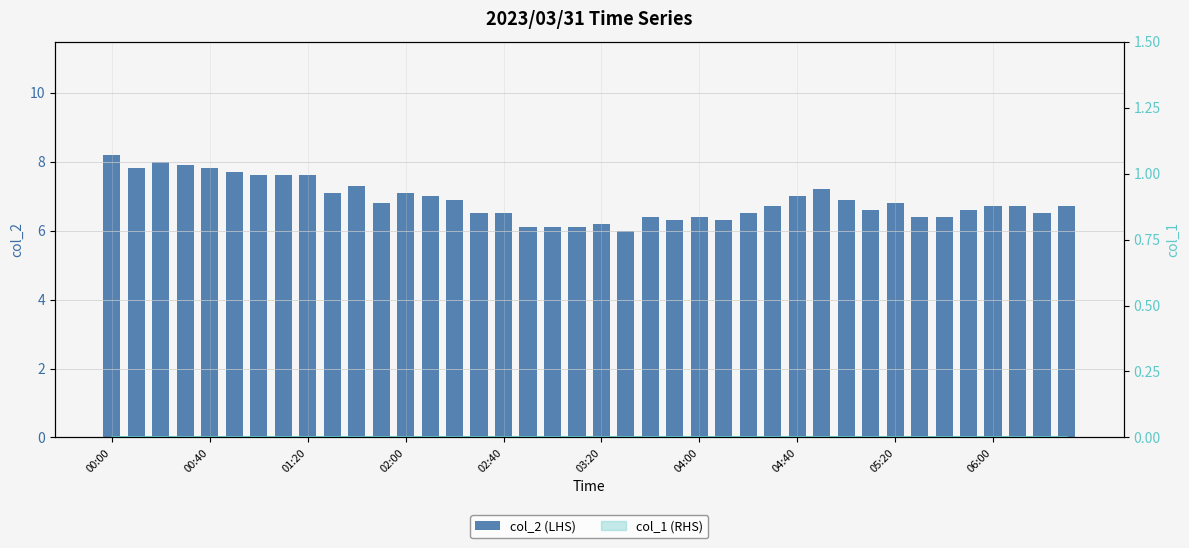

At how many categories does at least one series exceed 2?

40